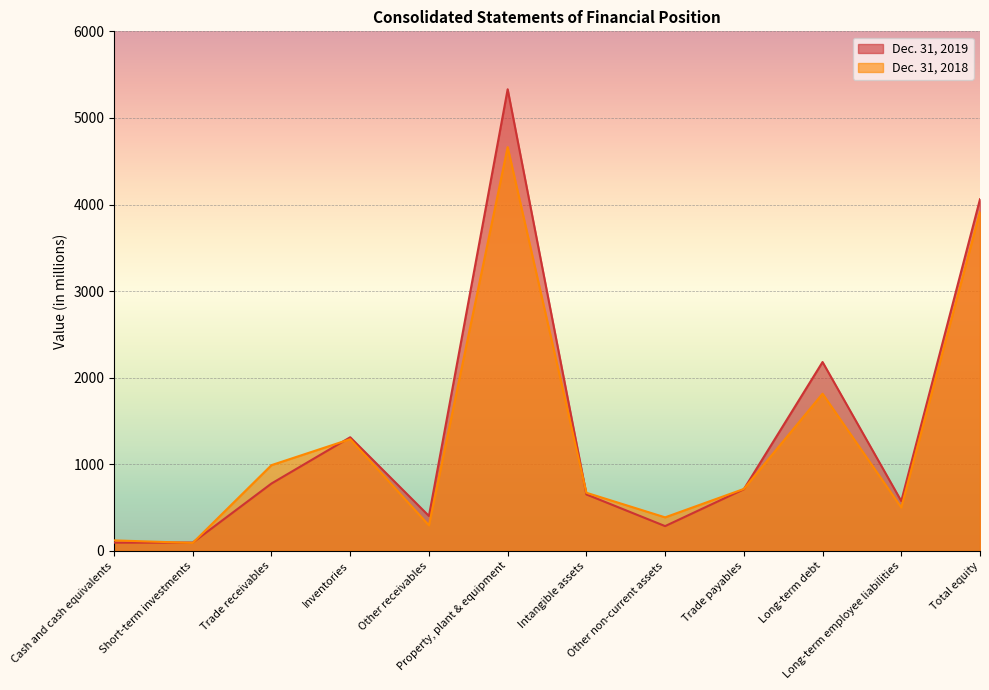

Reading right to left, transcribe all the data shown in this chart.

Dec. 31, 2019: 4061	575	2181	712	286	652	5331	403	1312	778	96	95
Dec. 31, 2018: 3915	501	1815	715	387	671	4663	295	1290	990	92	121